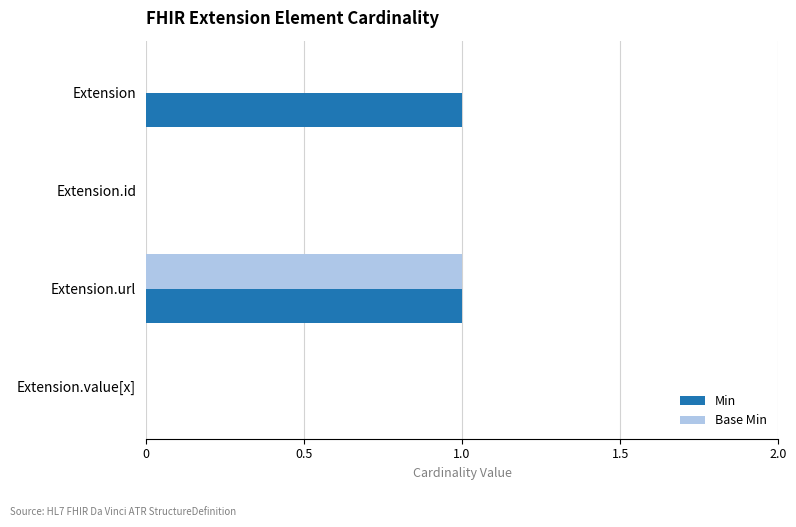

Which series has the largest total across all categories?

Min